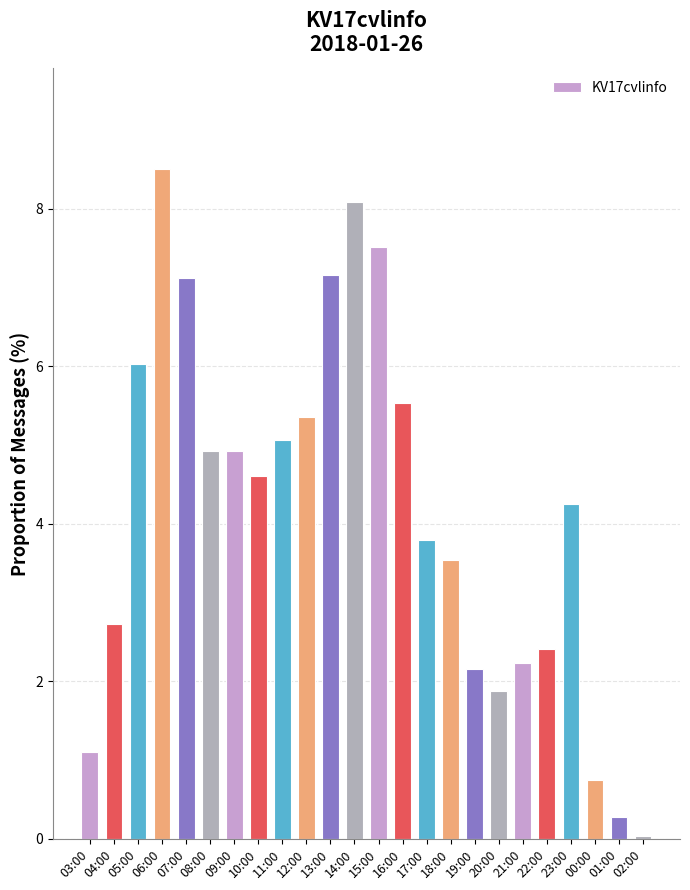

Are the bars horizontal?

No